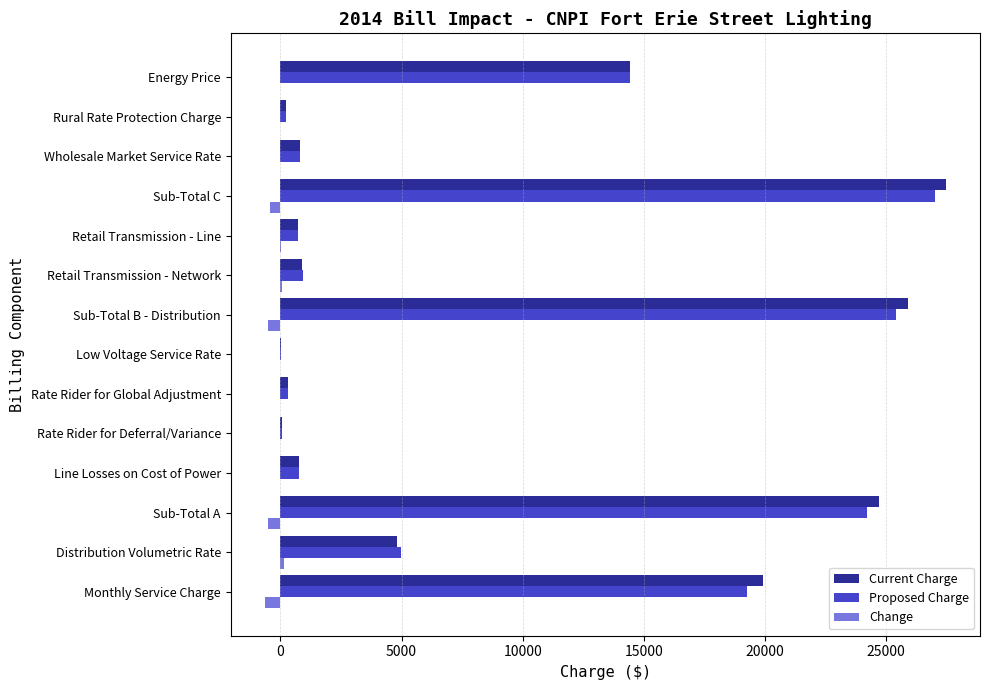

What is the highest value of the Change series?

152.0